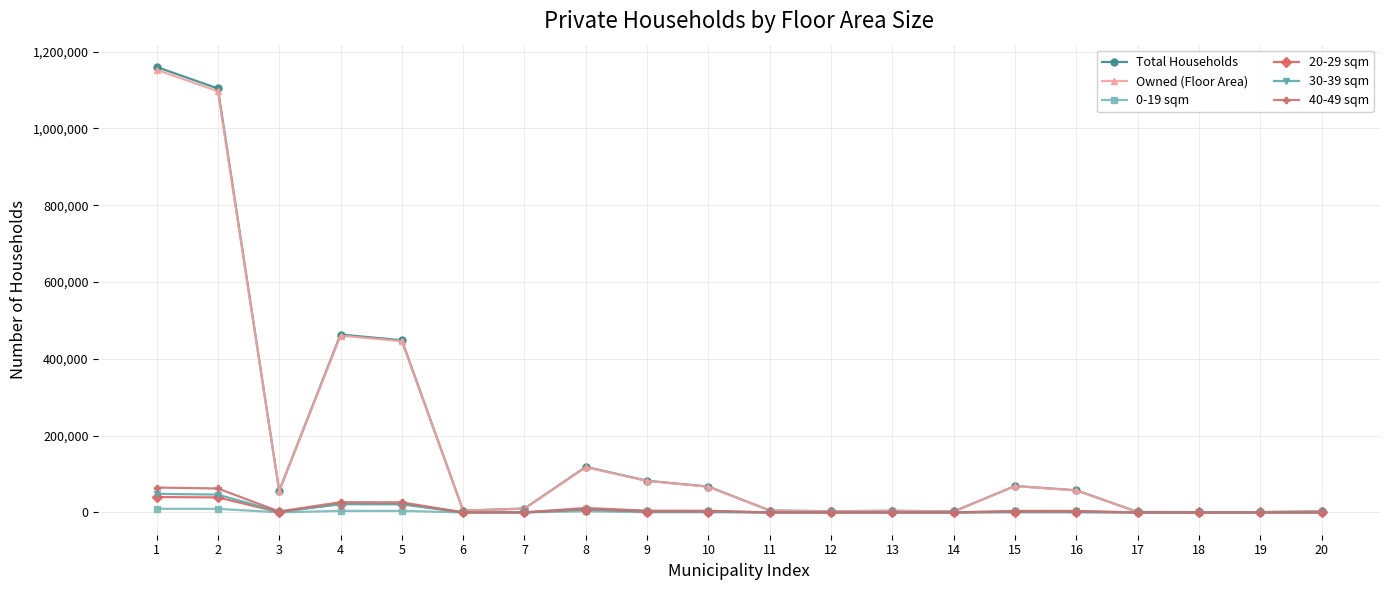

True or false: 0-19 sqm has more than 1 points higher than both neighbors.

True